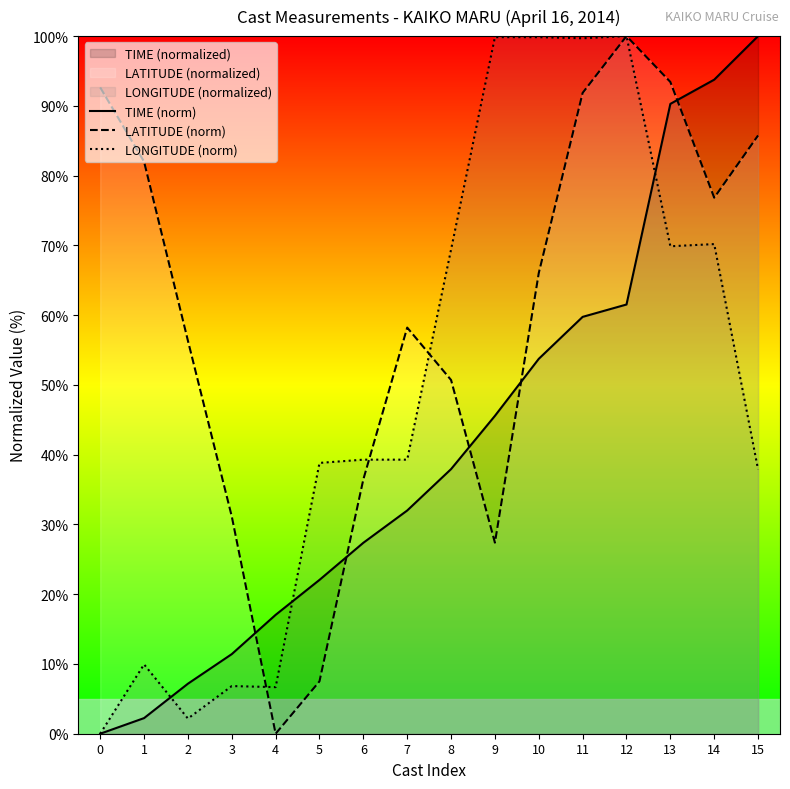

In LONGITUDE (norm), how many points are higher than both neighbors (excluding endpoints)?

4